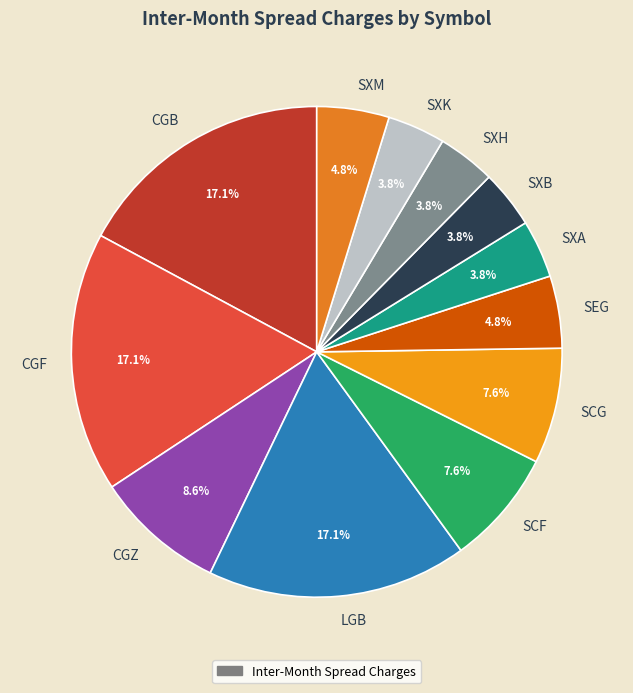

Which has a higher value, LGB or SXH?

LGB